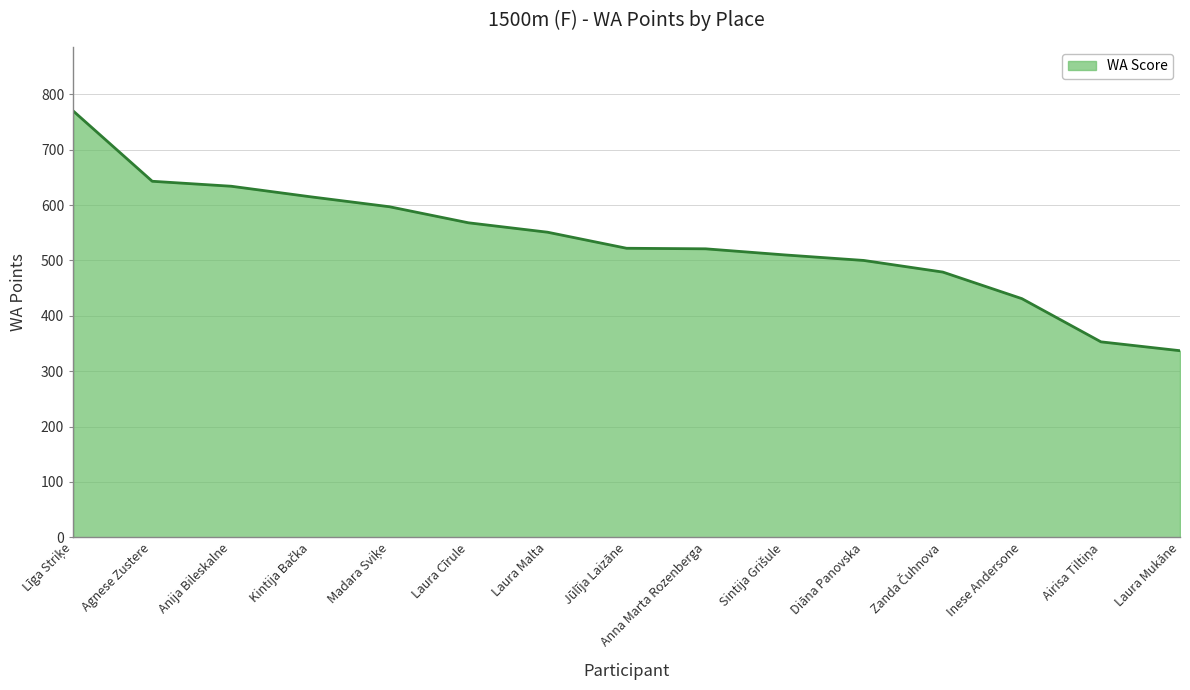

What is the greatest value displayed?

770